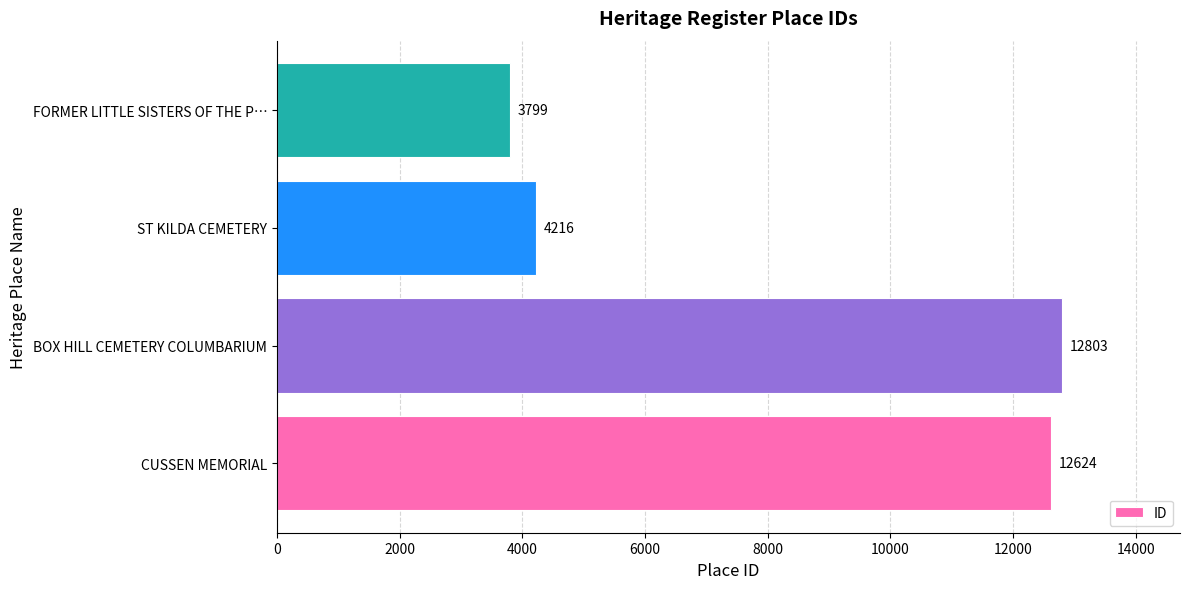

What is the minimum value shown in the chart?

3799